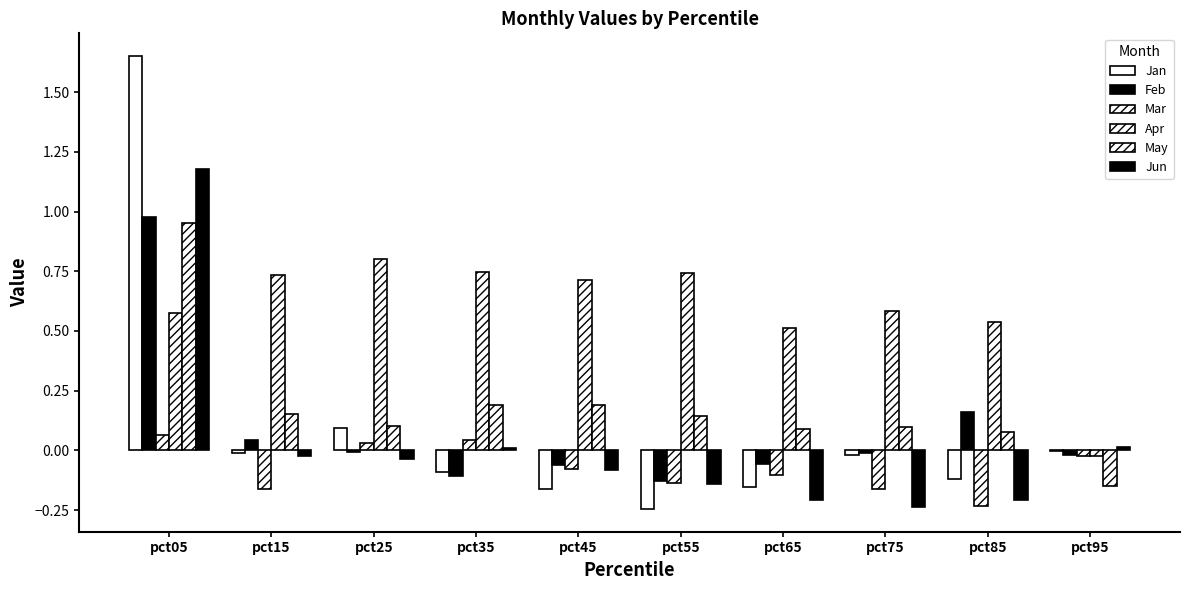

Reading left to right, extract all data points from this chart.

Jan: pct05=1.7	pct15=-0.0	pct25=0.1	pct35=-0.1	pct45=-0.2	pct55=-0.2	pct65=-0.2	pct75=-0.0	pct85=-0.1	pct95=-0.0
Feb: pct05=1.0	pct15=0.0	pct25=-0.0	pct35=-0.1	pct45=-0.1	pct55=-0.1	pct65=-0.1	pct75=-0.0	pct85=0.2	pct95=-0.0
Mar: pct05=0.1	pct15=-0.2	pct25=0.0	pct35=0.0	pct45=-0.1	pct55=-0.1	pct65=-0.1	pct75=-0.2	pct85=-0.2	pct95=-0.0
Apr: pct05=0.6	pct15=0.7	pct25=0.8	pct35=0.7	pct45=0.7	pct55=0.7	pct65=0.5	pct75=0.6	pct85=0.5	pct95=-0.0
May: pct05=1.0	pct15=0.2	pct25=0.1	pct35=0.2	pct45=0.2	pct55=0.1	pct65=0.1	pct75=0.1	pct85=0.1	pct95=-0.1
Jun: pct05=1.2	pct15=-0.0	pct25=-0.0	pct35=0.0	pct45=-0.1	pct55=-0.1	pct65=-0.2	pct75=-0.2	pct85=-0.2	pct95=0.0